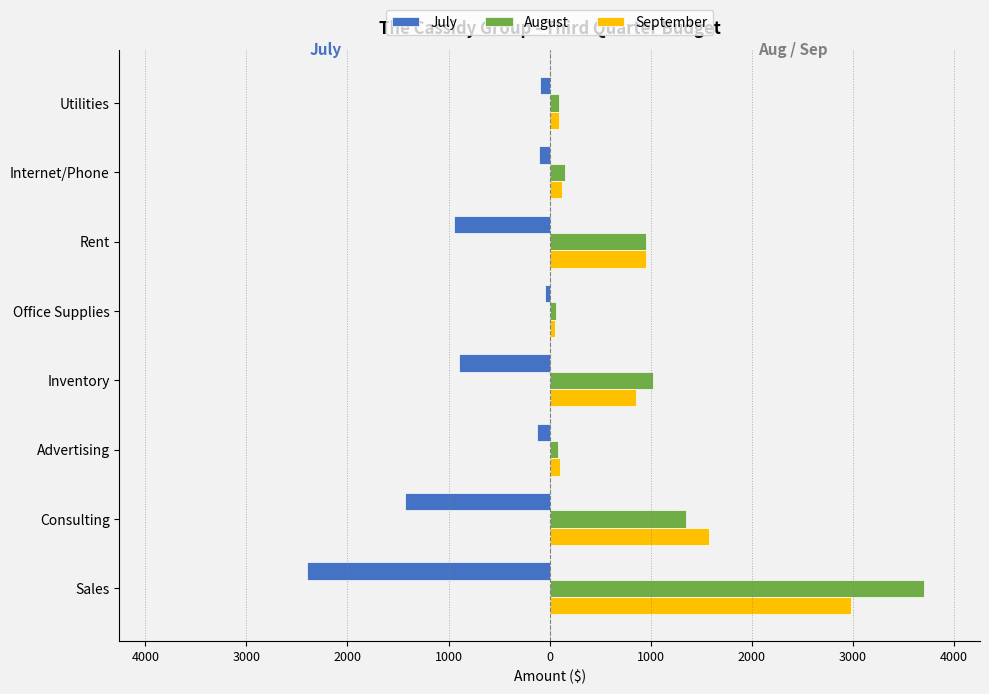

Rank the series by their maximum value, from lowest to highest.

July, September, August